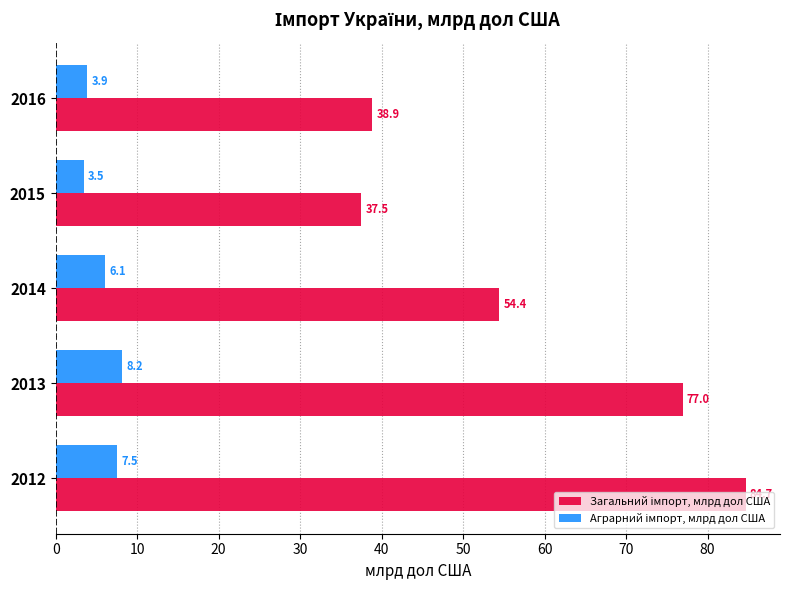

How many categories are shown in the chart?

5